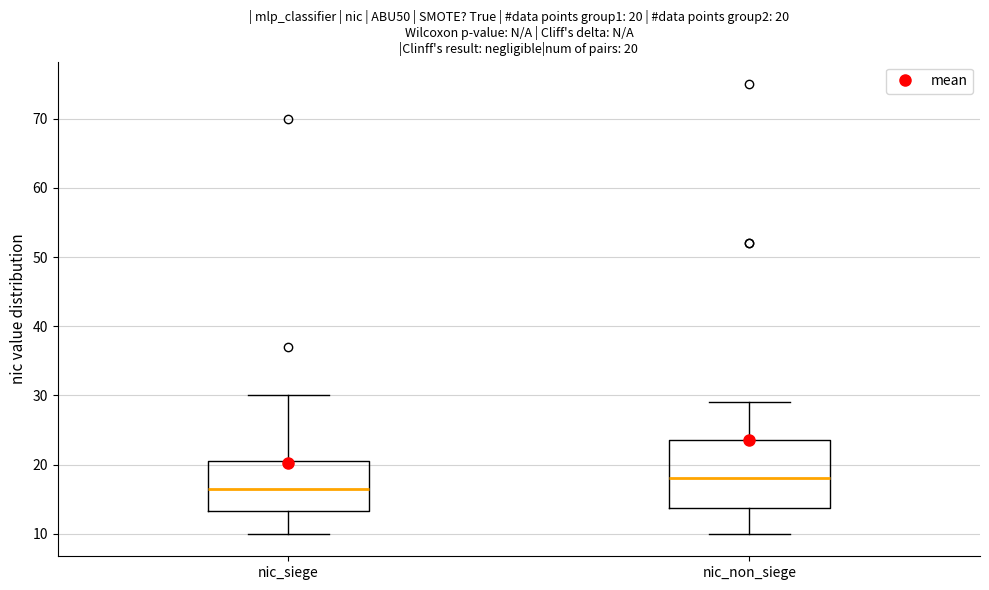

Which box is the tallest, from its lower edge to its upper edge?

nic_non_siege